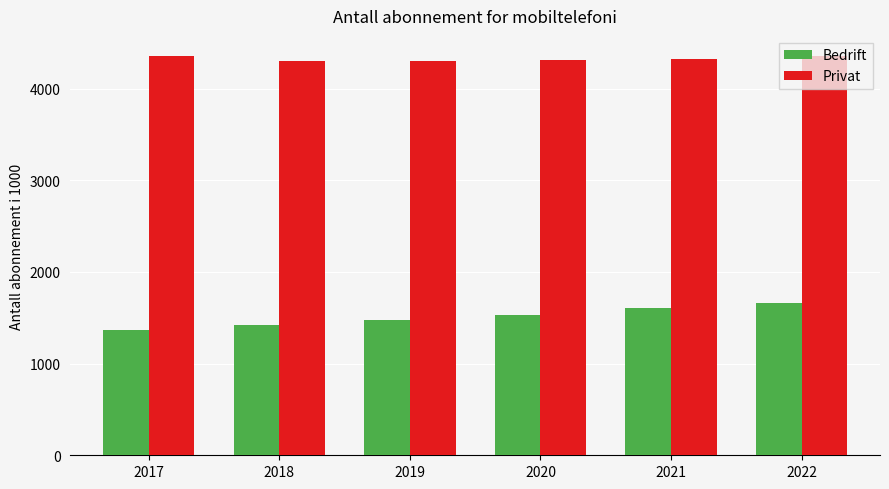

The Privat series shows 4304.1 at 2018. True or false?

True